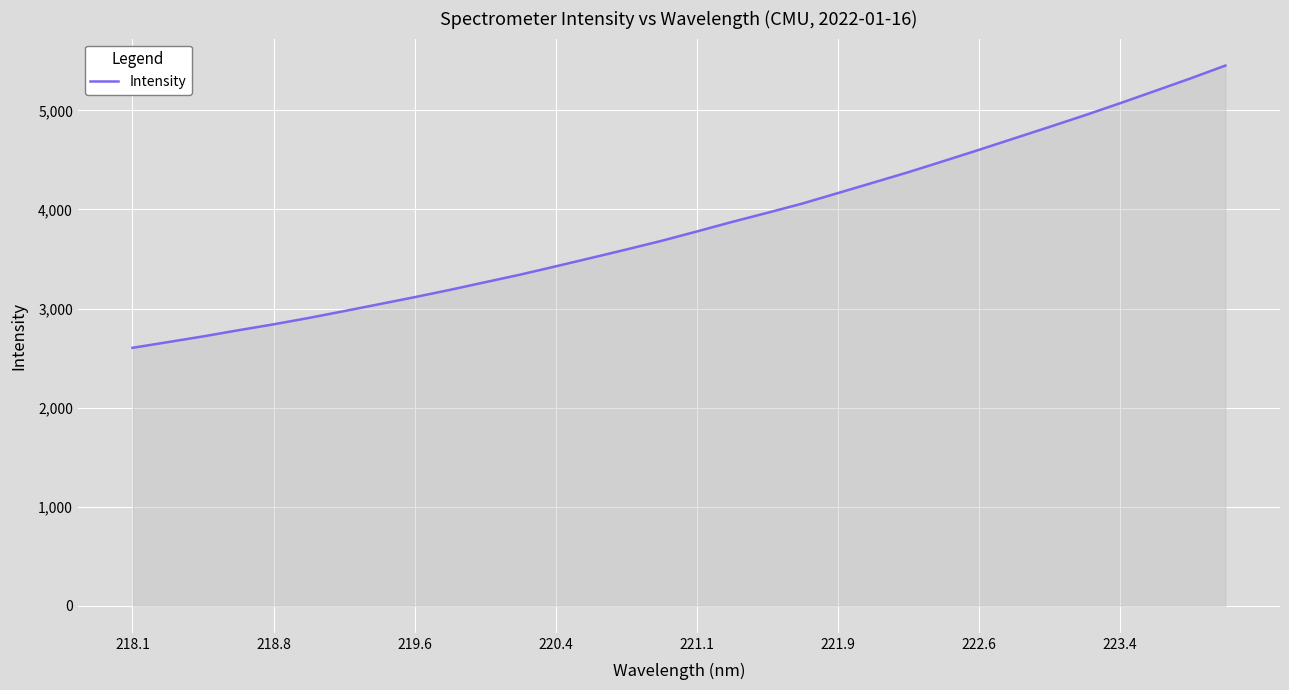

What is the difference between the maximum and minimum values?

2848.6